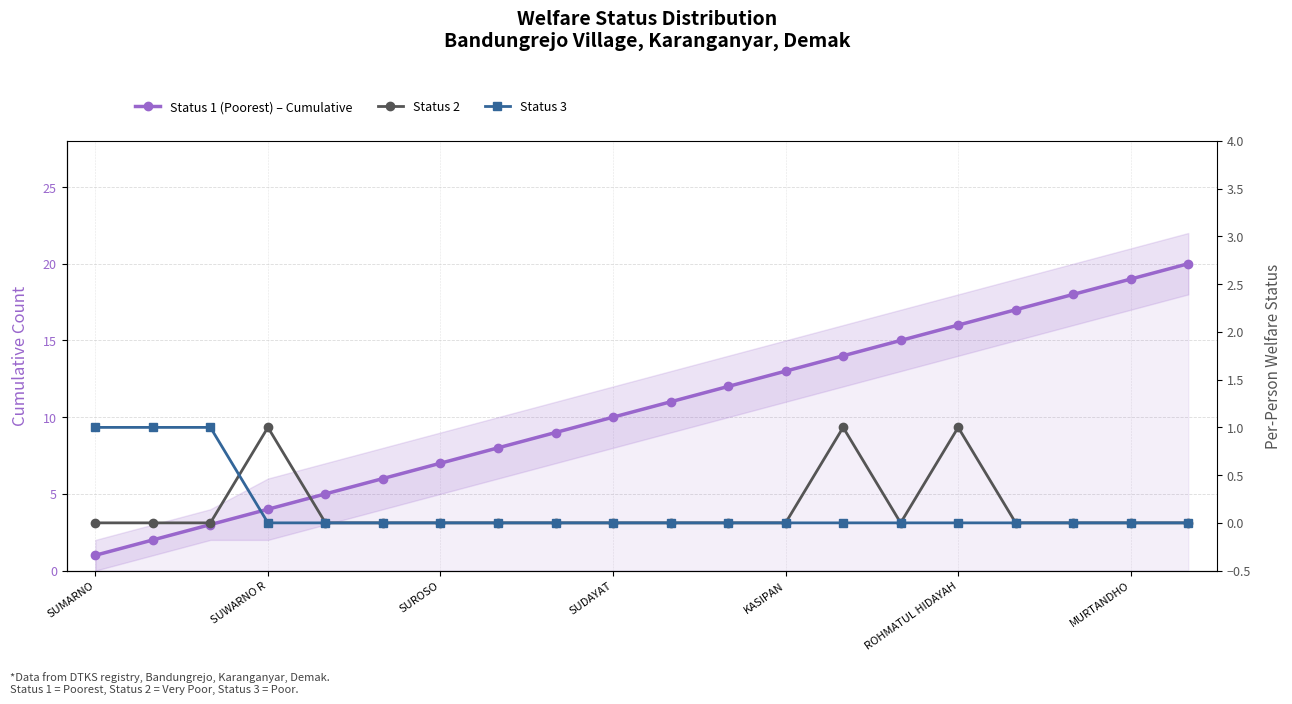

True or false: Status 3 and Status 1 (Poorest) – Cumulative intersect in this chart.

False